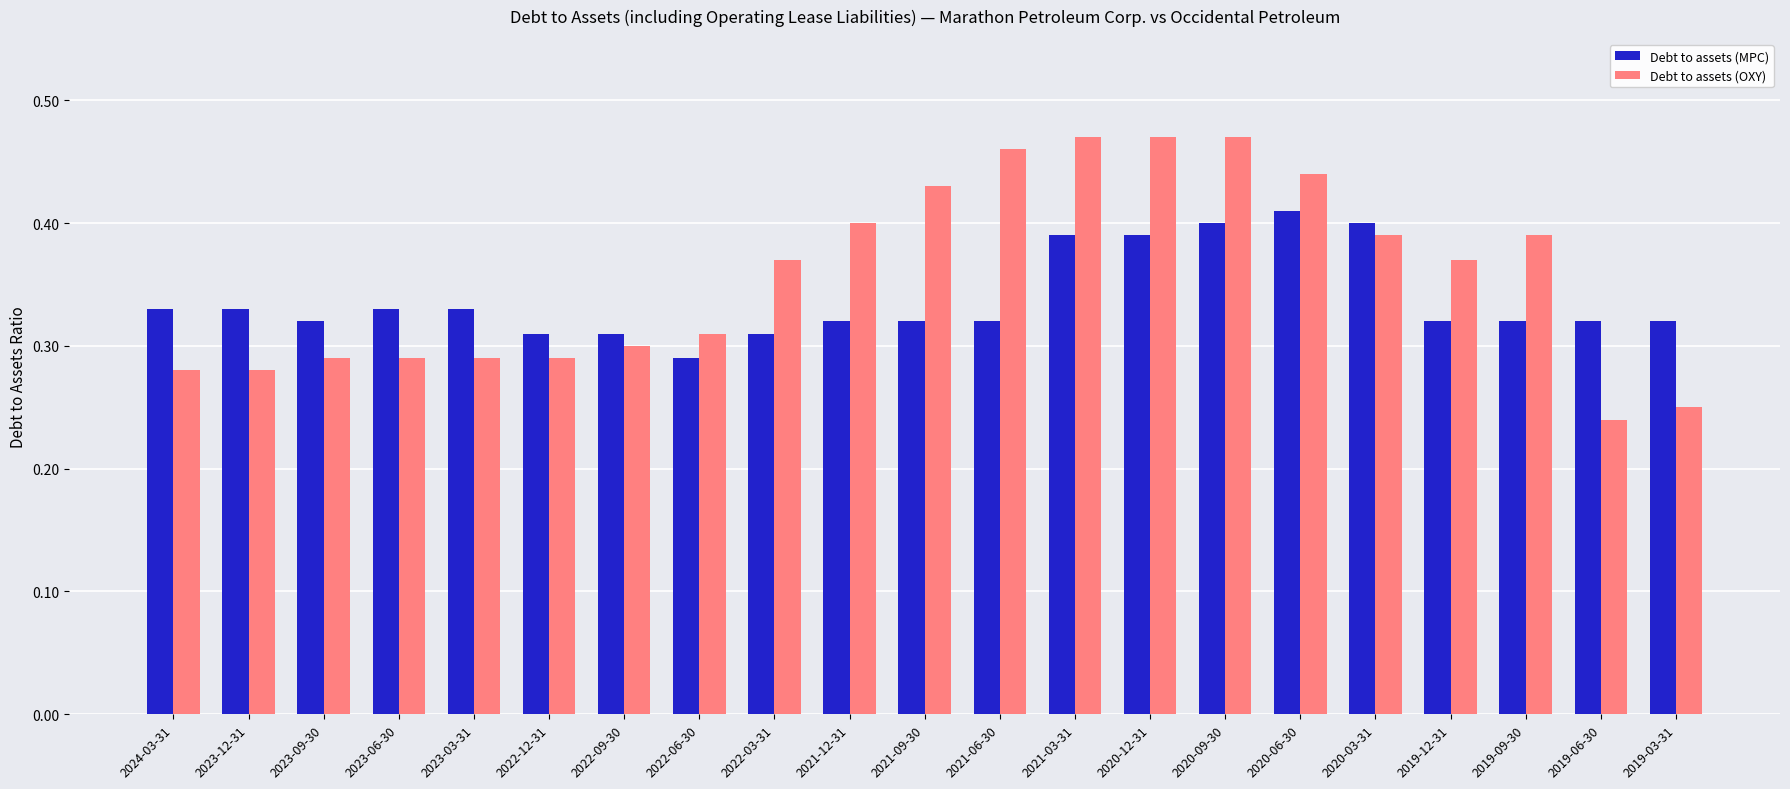

The value of Debt to assets (MPC) at 2019-12-31 is 0.3. True or false?

True